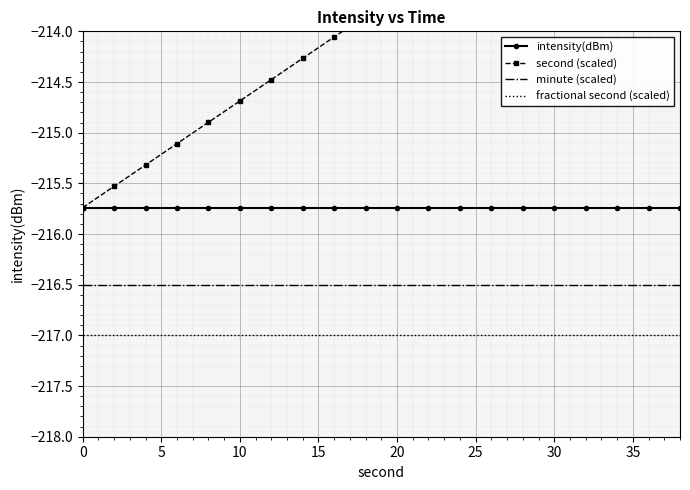

True or false: fractional second (scaled) and minute (scaled) intersect in this chart.

False